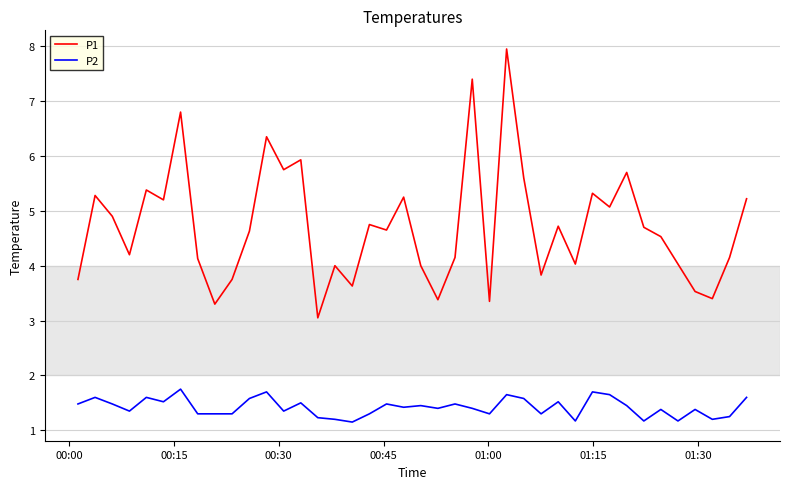

What is the maximum value for P1?

8.0